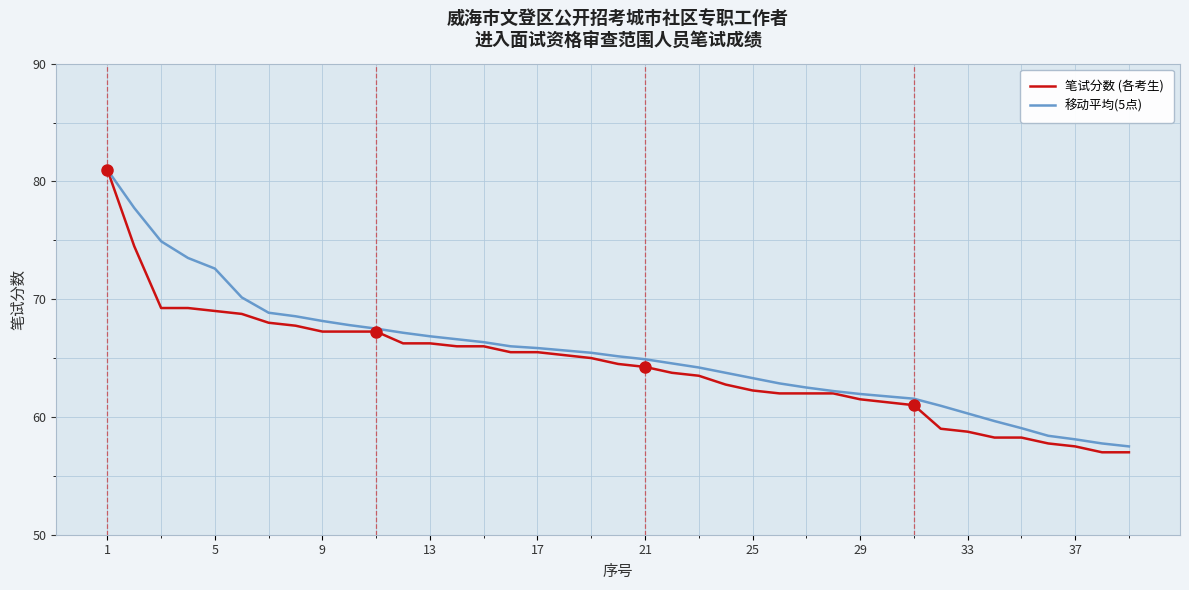

Which series has the largest range (max minus min)?

笔试分数 (各考生)